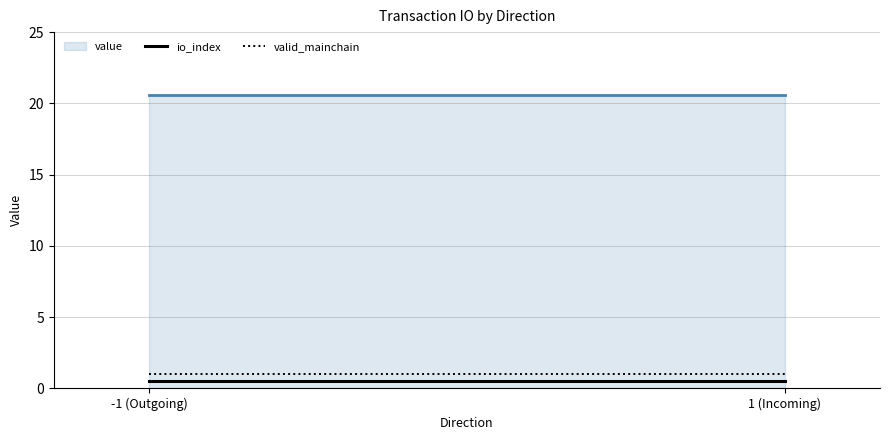

What is the value of the valid_mainchain point at the 2nd from the left?

1.0